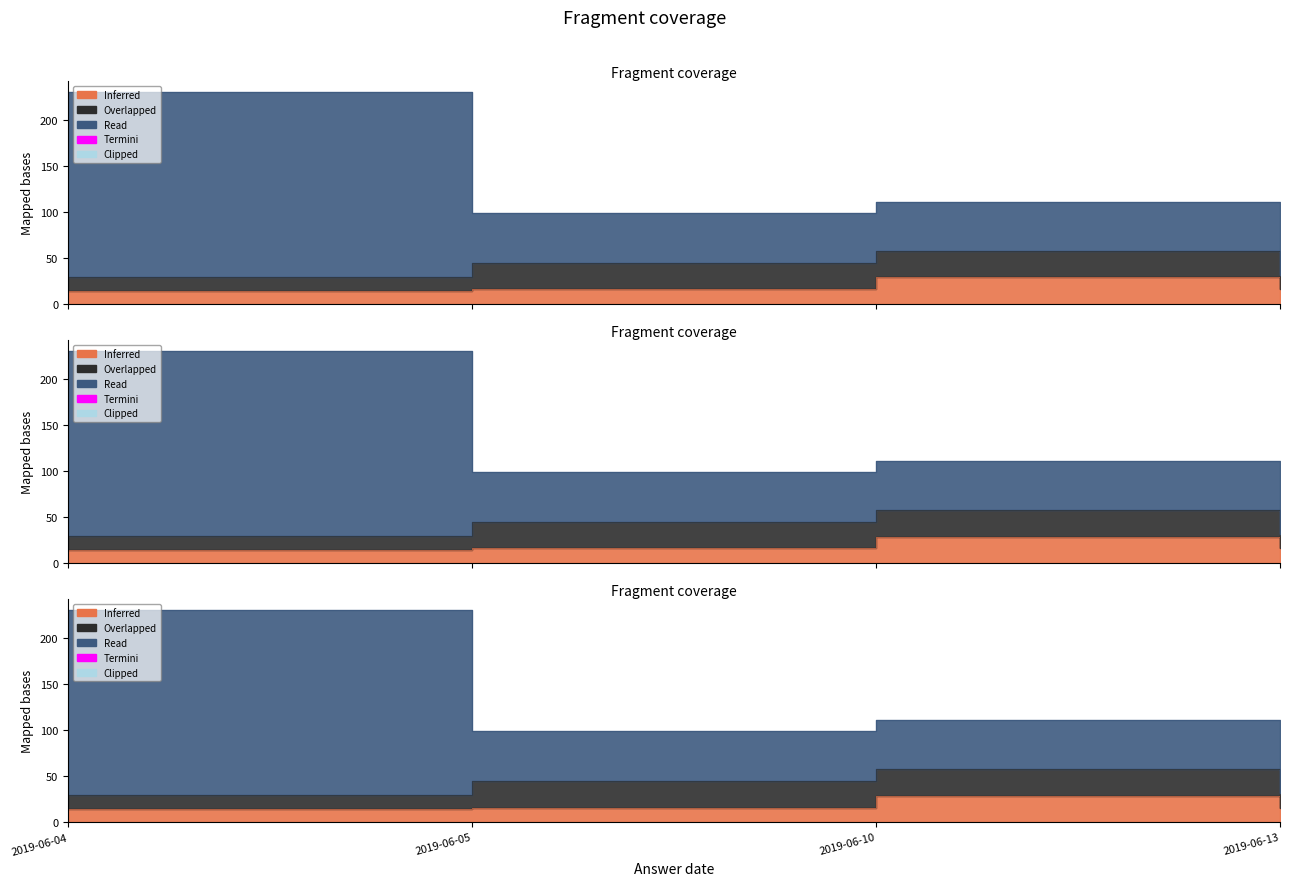

What is the lowest value of the Overlapped series?

14